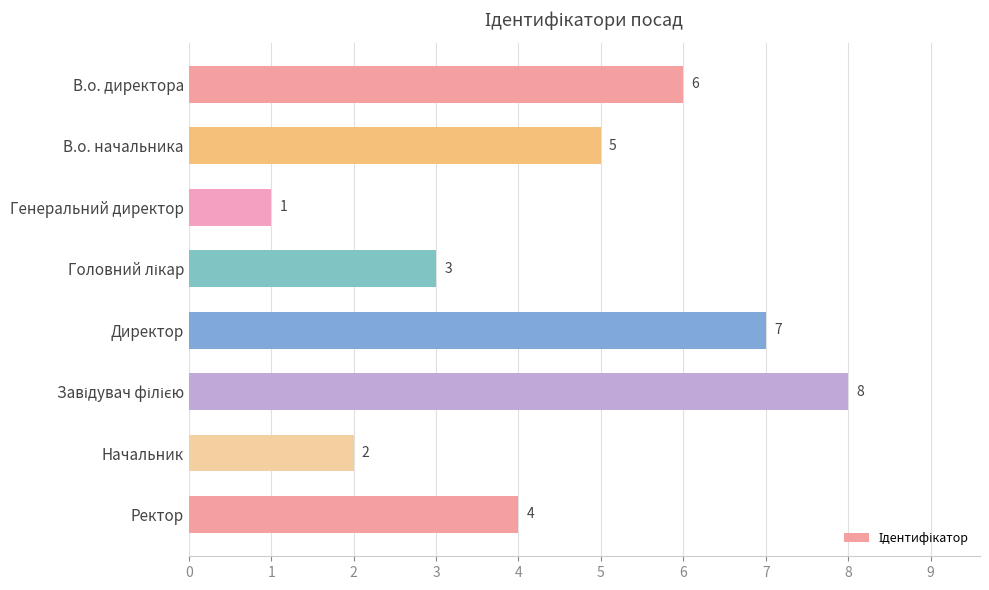

Read the value at Ректор.

4